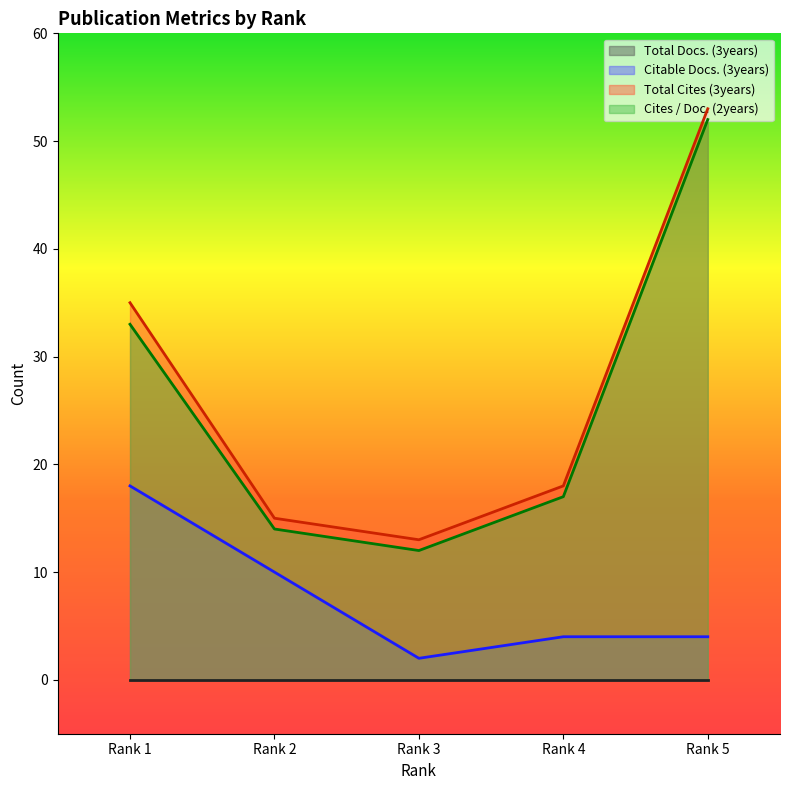

What is the spread (max minus min) of values at Rank 5?

53